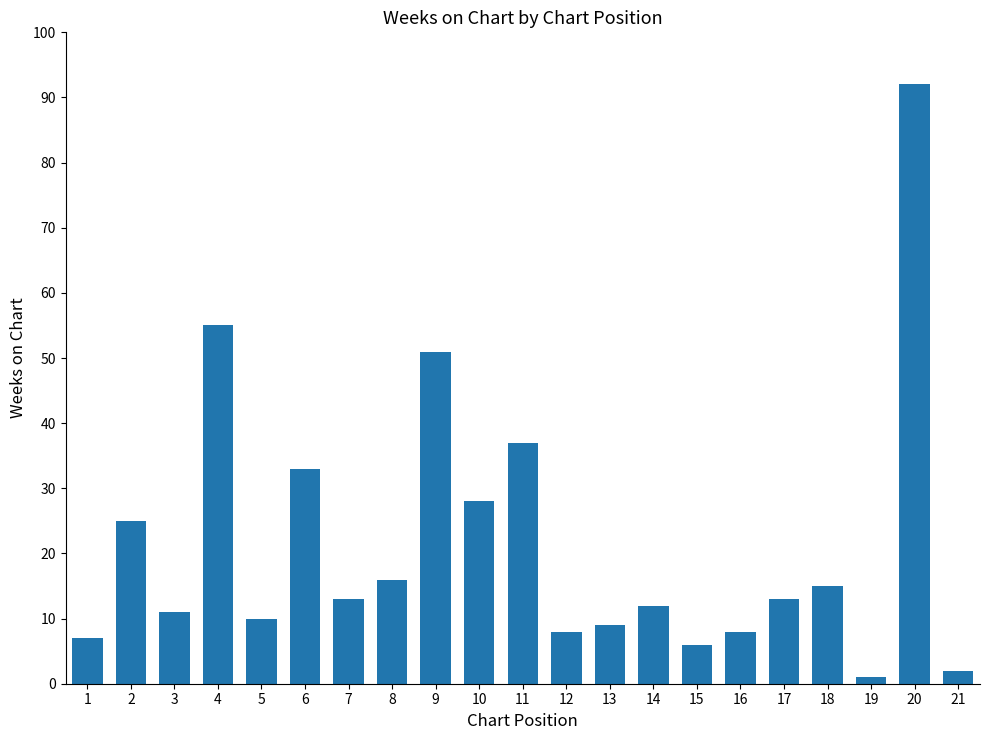

Which label corresponds to the largest value in the chart?

20